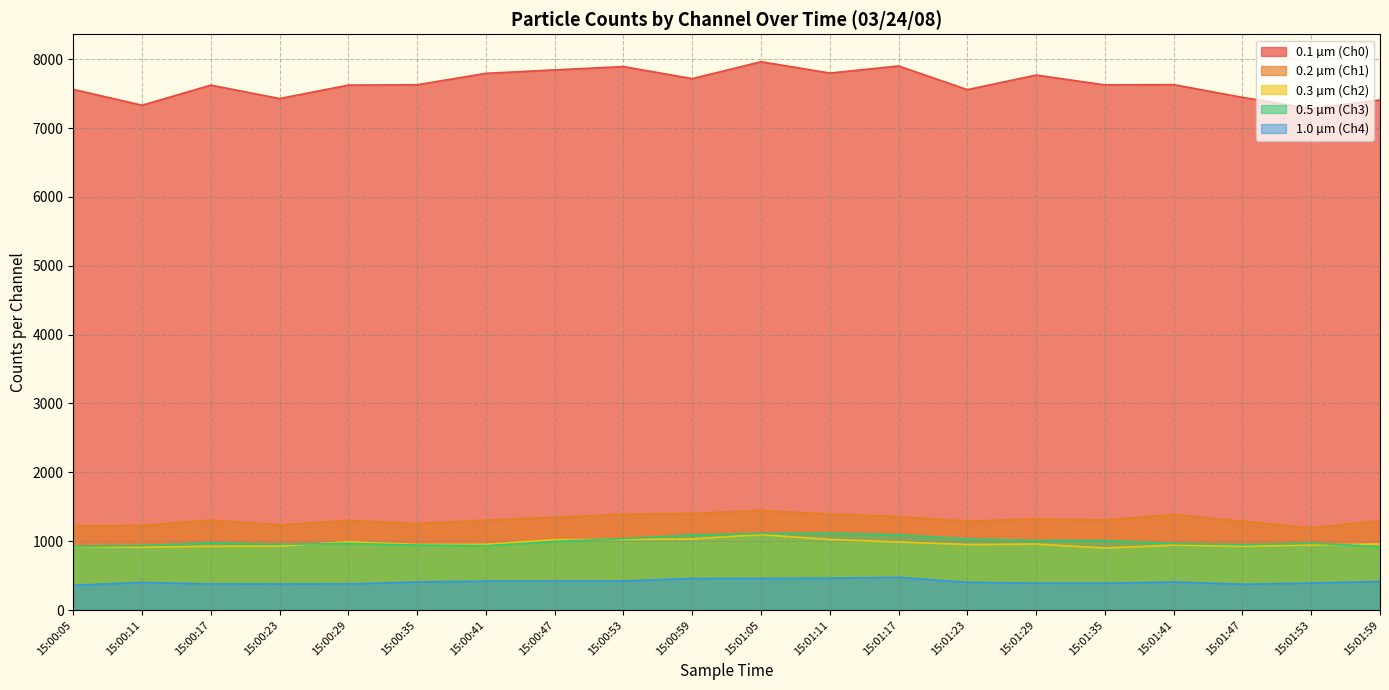

Between 15:01:35 and 15:00:53, which is larger?

15:00:53